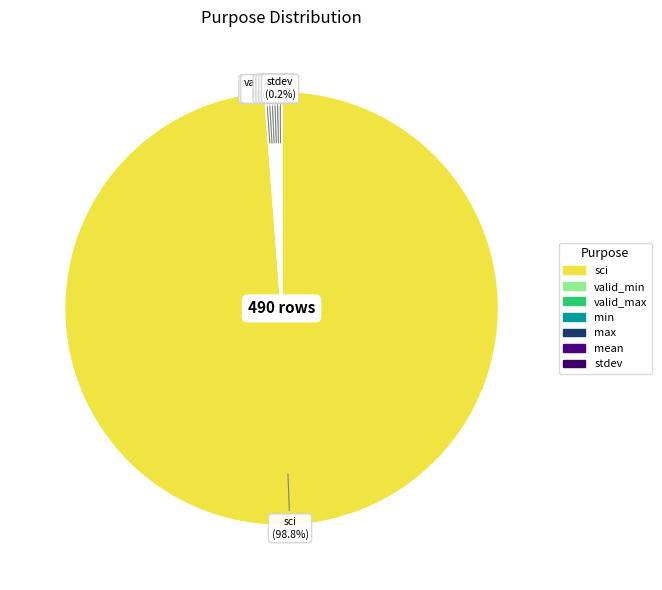

Which category has the biggest portion of the pie?

sci